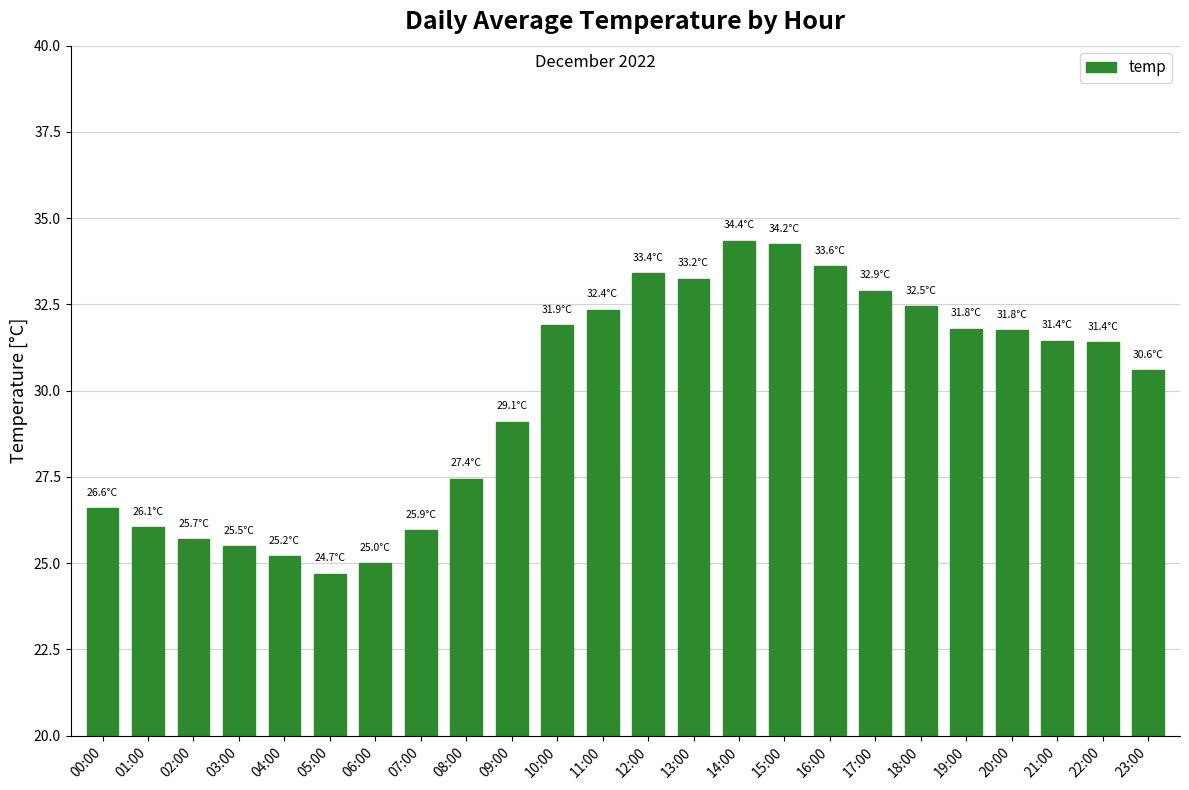

The chart shows a value of 17.4 at 15:00. True or false?

False